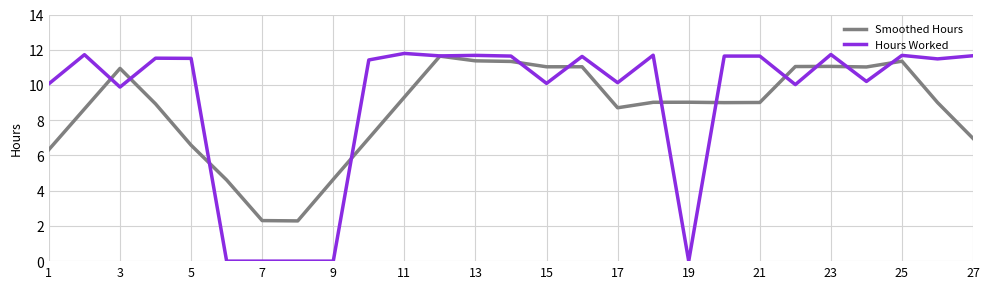

True or false: Hours Worked and Smoothed Hours intersect in this chart.

True